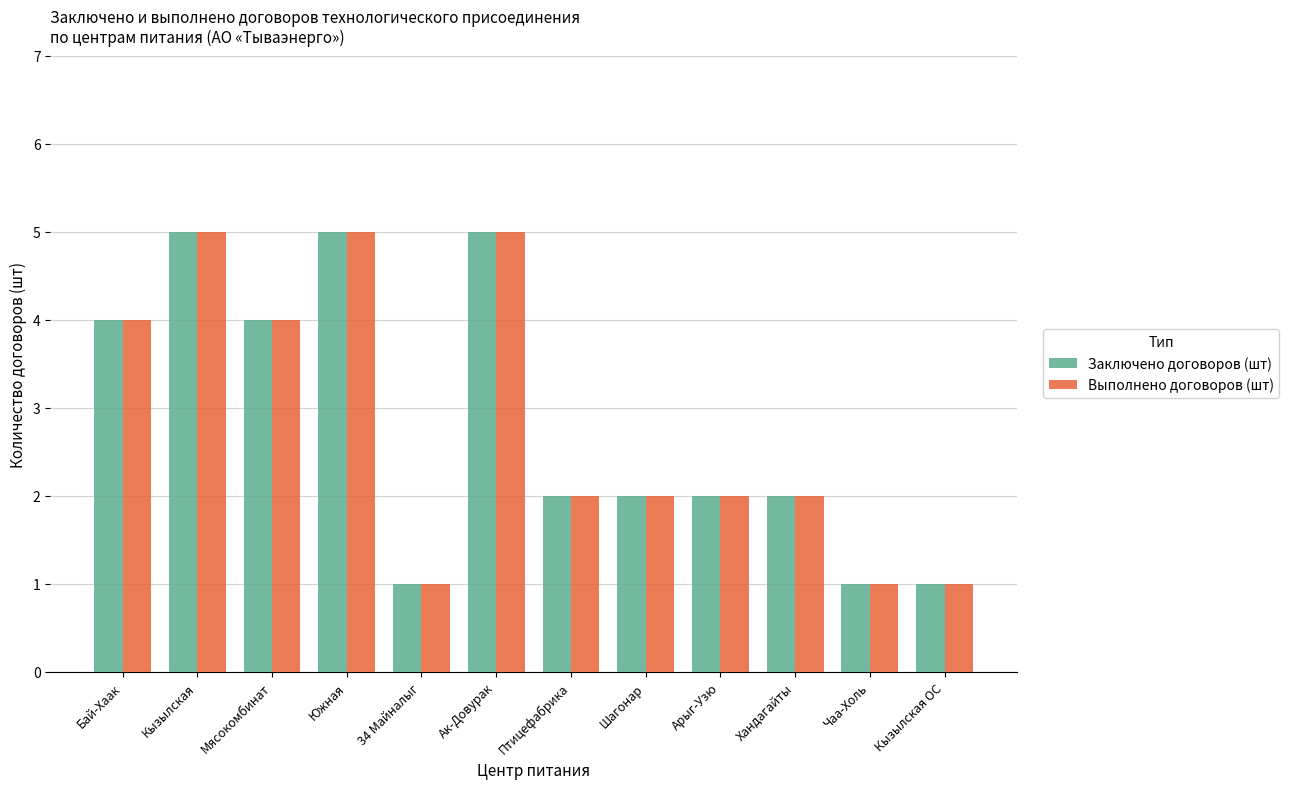

Is the value of Заключено договоров (шт) at Ак-Довурак greater than the value of Выполнено договоров (шт) at Шагонар?

Yes